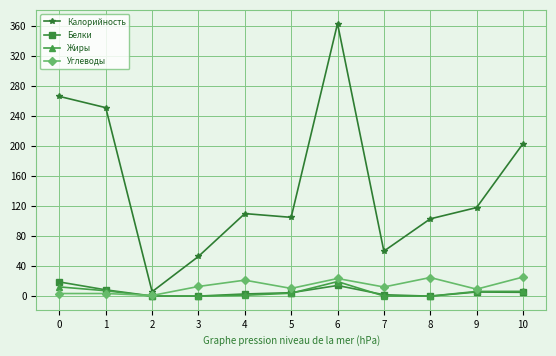

True or false: Калорийность has more than 0 interior local peaks.

True